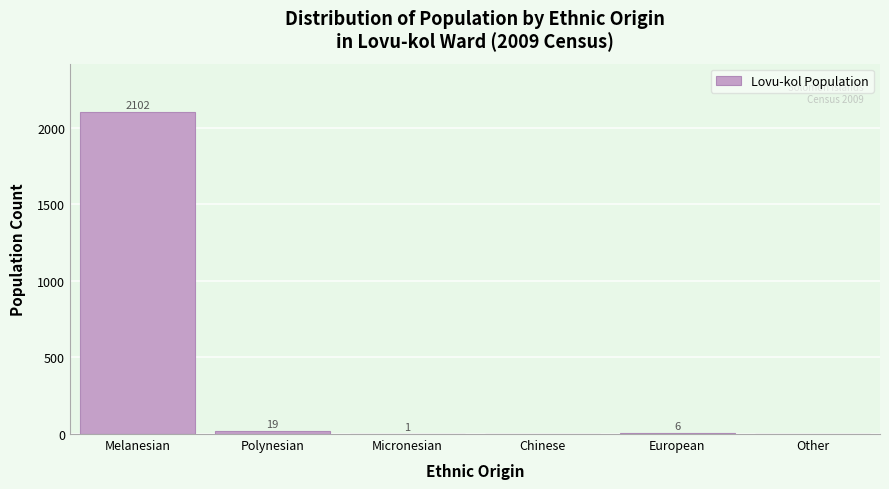

Reading left to right, list all the values displayed in this chart.

Melanesian=2102	Polynesian=19	Micronesian=1	Chinese=0	European=6	Other=0